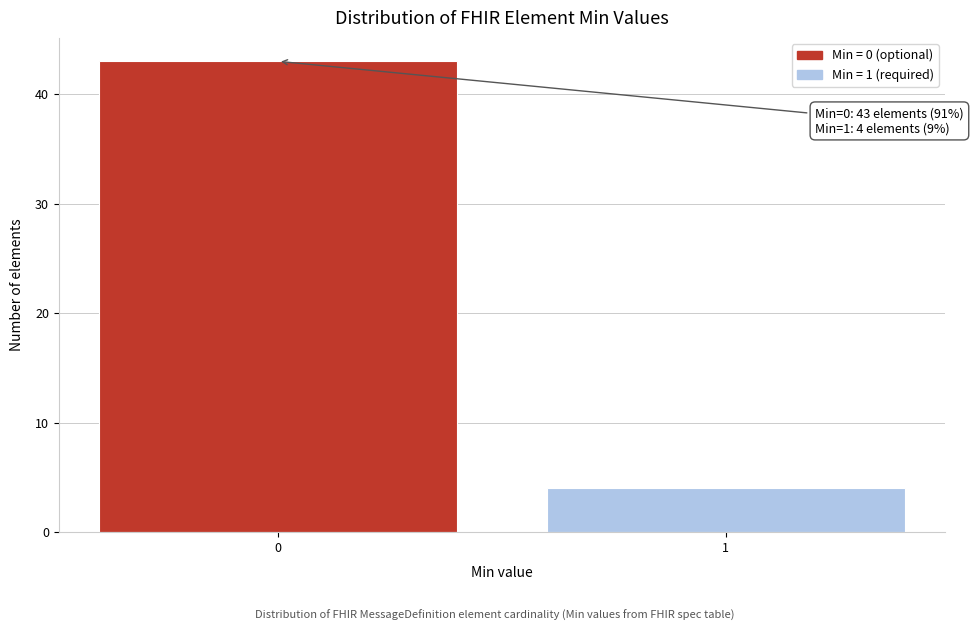

Reading left to right, extract all data points from this chart.

43	4